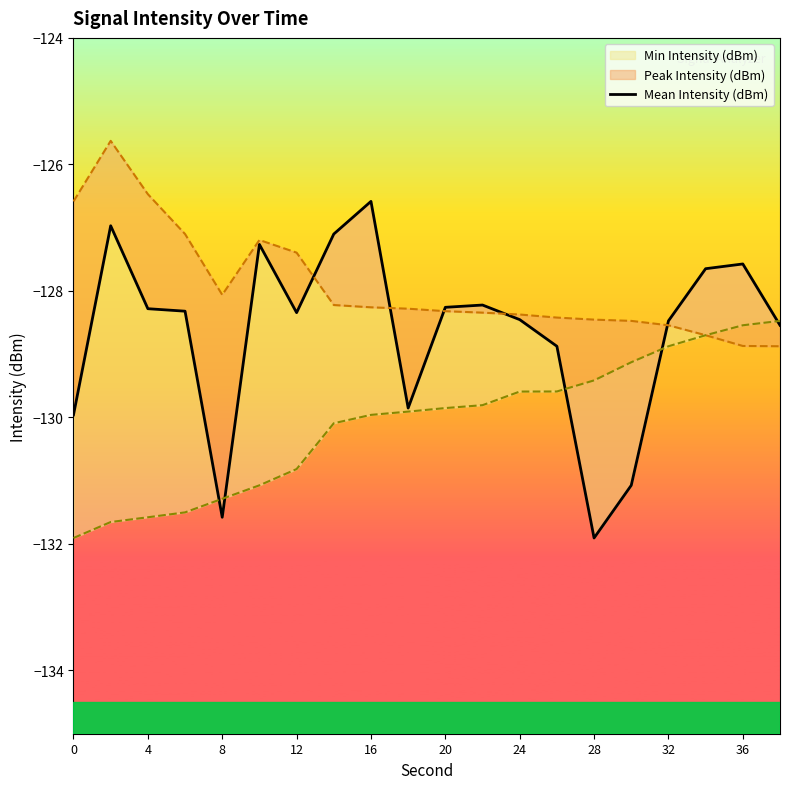

The chart shows a value of -47.9 at 28. True or false?

False